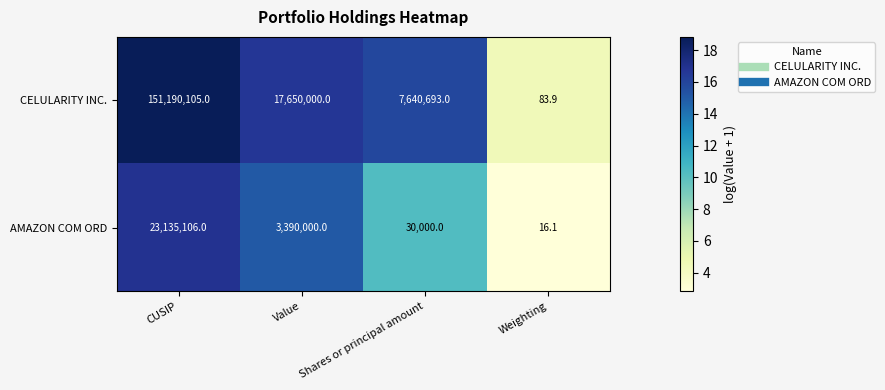

Which label corresponds to the smallest value in the chart?

Weighting